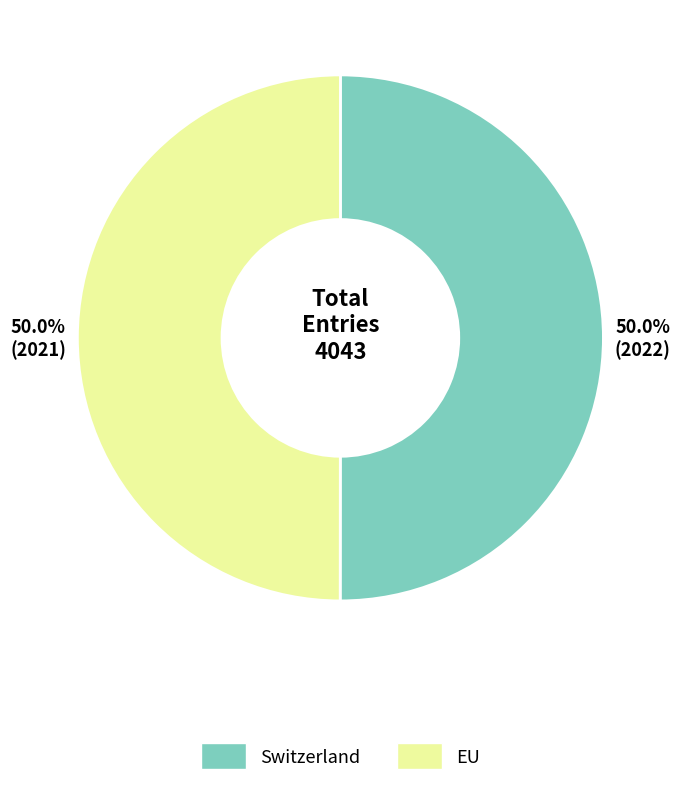

What percentage is NOT represented by EU?

50.0%